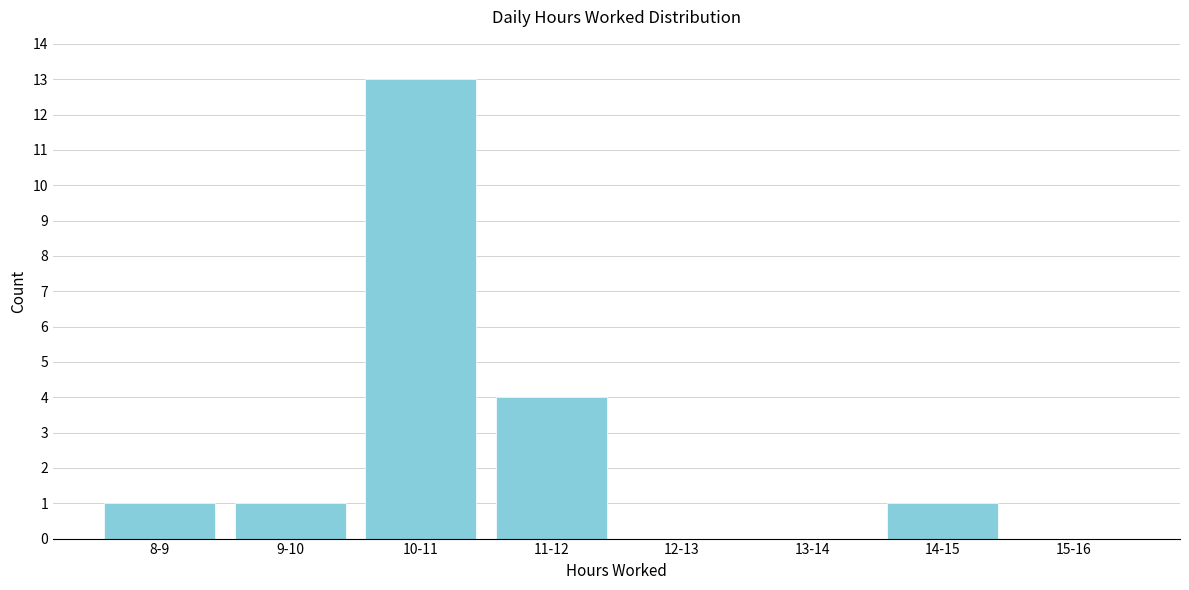

Reading left to right, what are all the values shown in this chart?

8-9=1	9-10=1	10-11=13	11-12=4	12-13=0	13-14=0	14-15=1	15-16=0